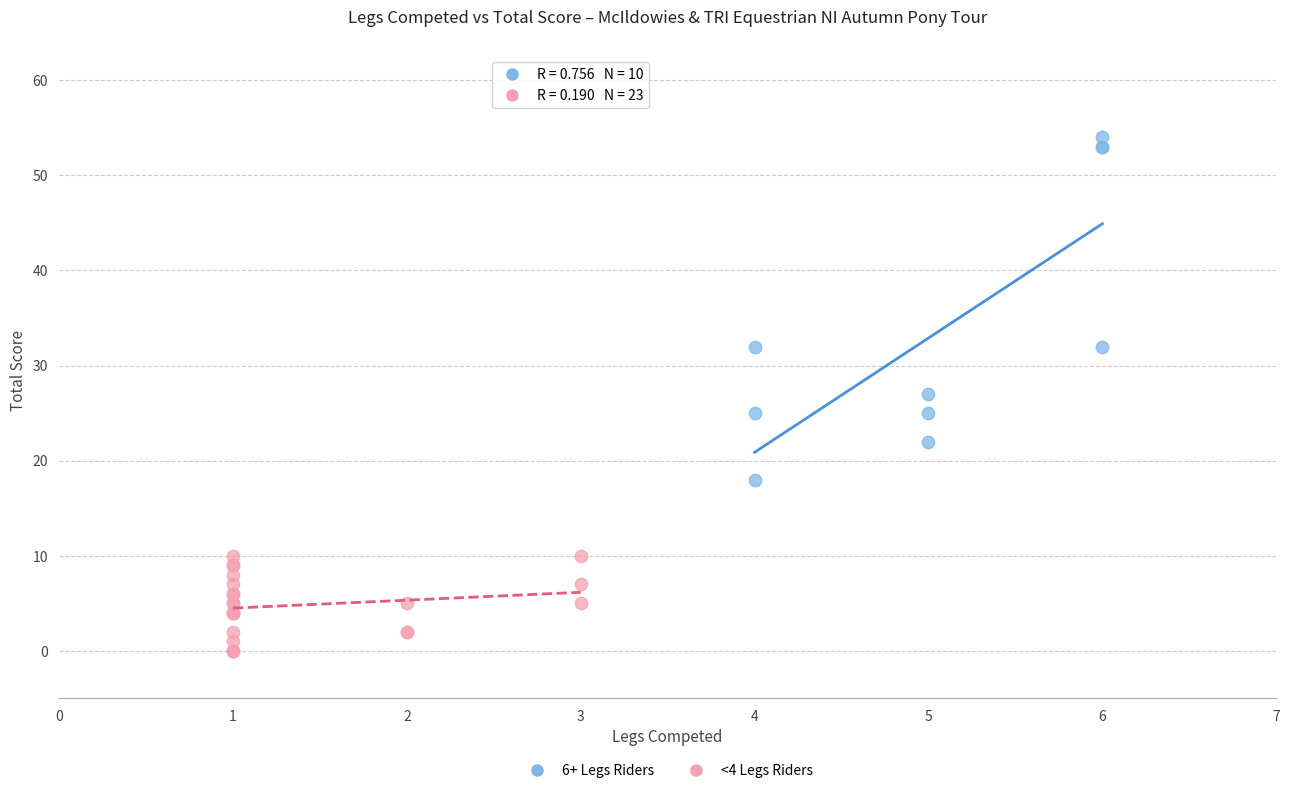

Which series has the largest Y range (max minus min)?

6+ Legs Riders